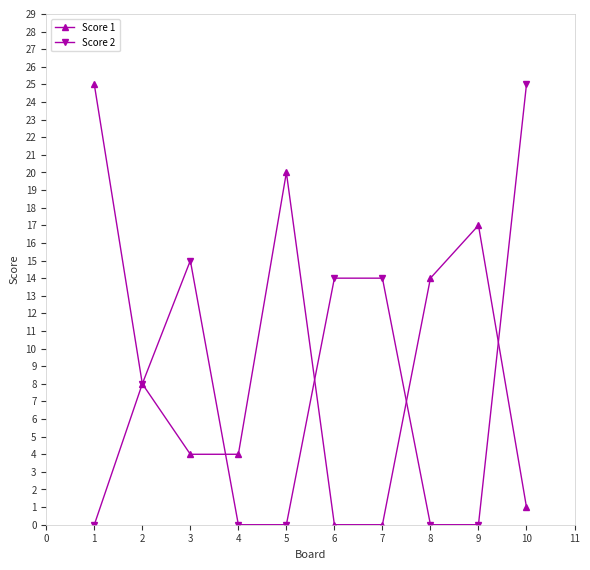

Is the value of Score 2 at 5 greater than the value of Score 1 at 4?

No